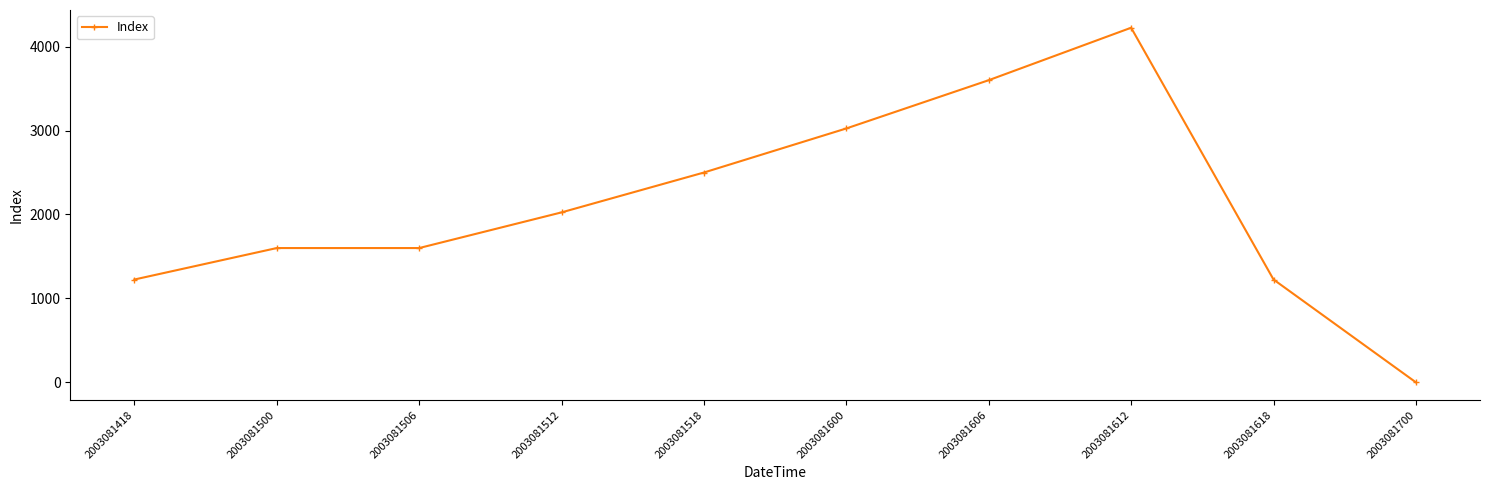

What is the sum of all values?

21025